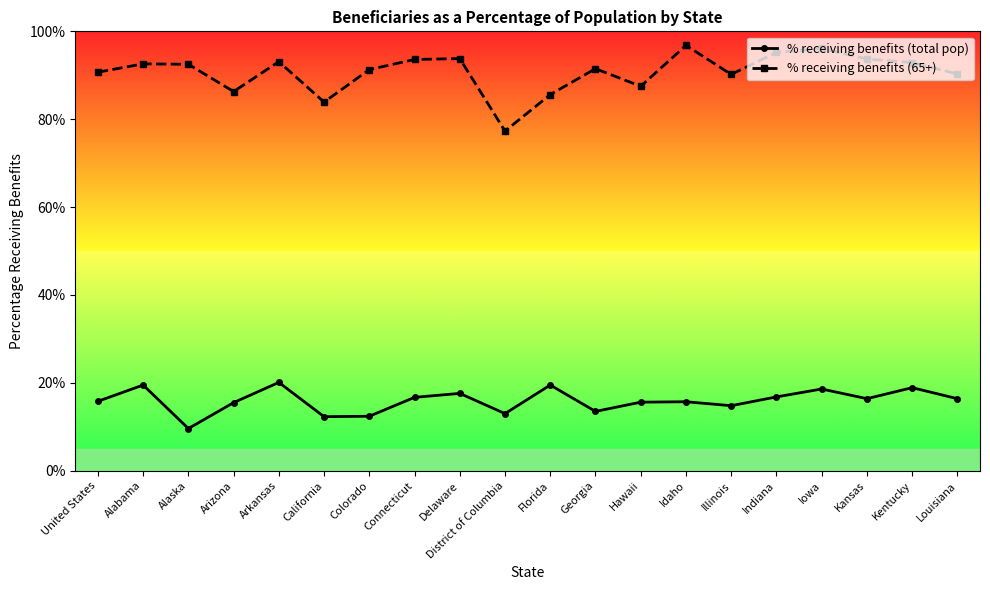

What is the average value of the % receiving benefits (total pop) series?

15.9